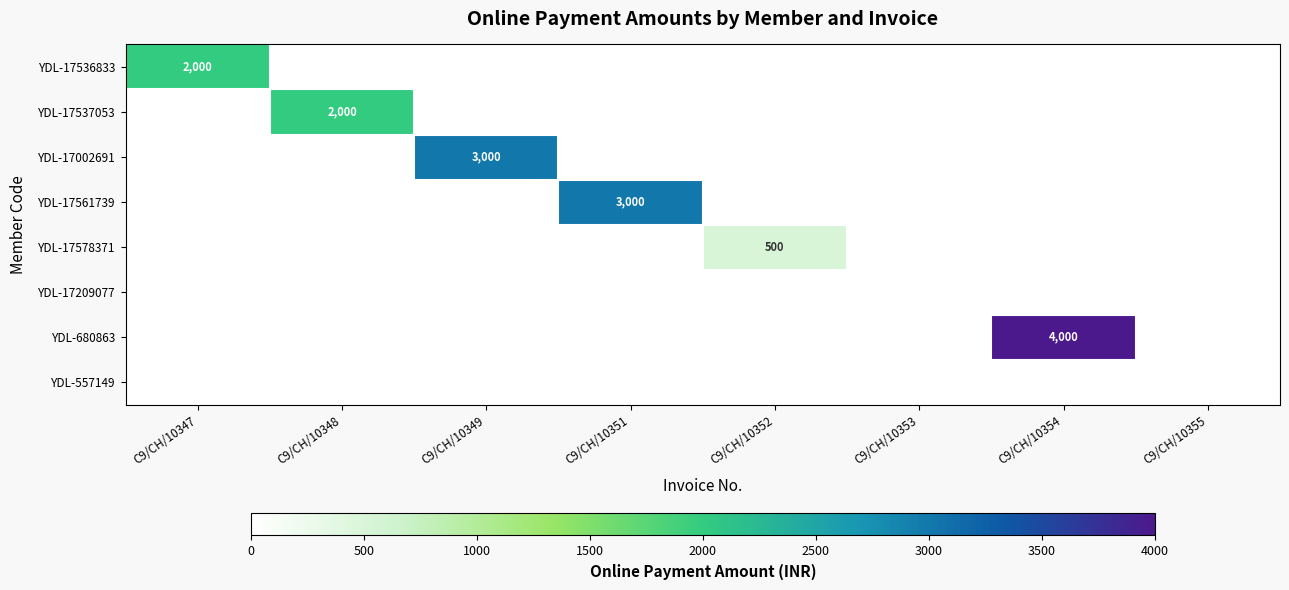

Rank the series at C9/CH/10353 from lowest to highest value.

YDL-17536833, YDL-17537053, YDL-17002691, YDL-17561739, YDL-17578371, YDL-17209077, YDL-680863, YDL-557149